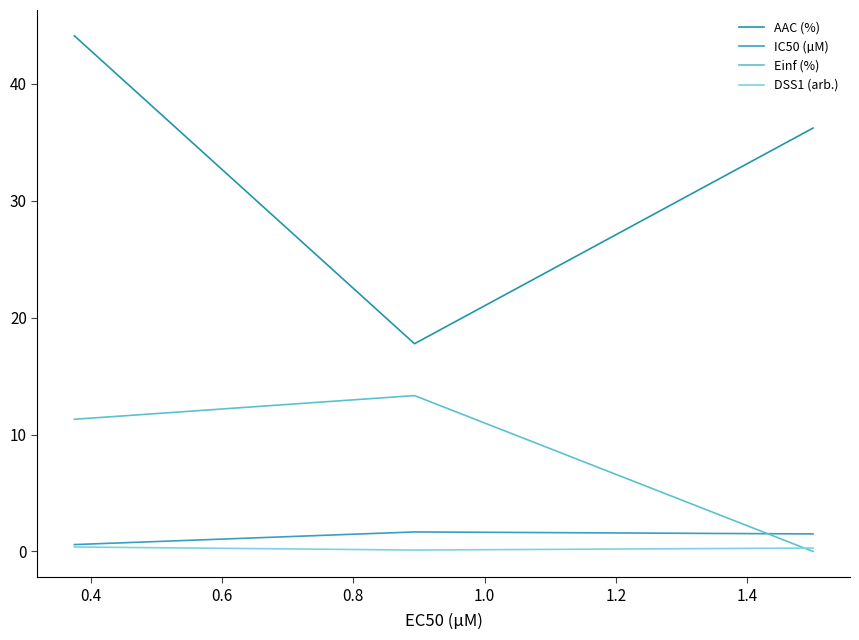

What is the sum of all Einf (%) values?

24.6